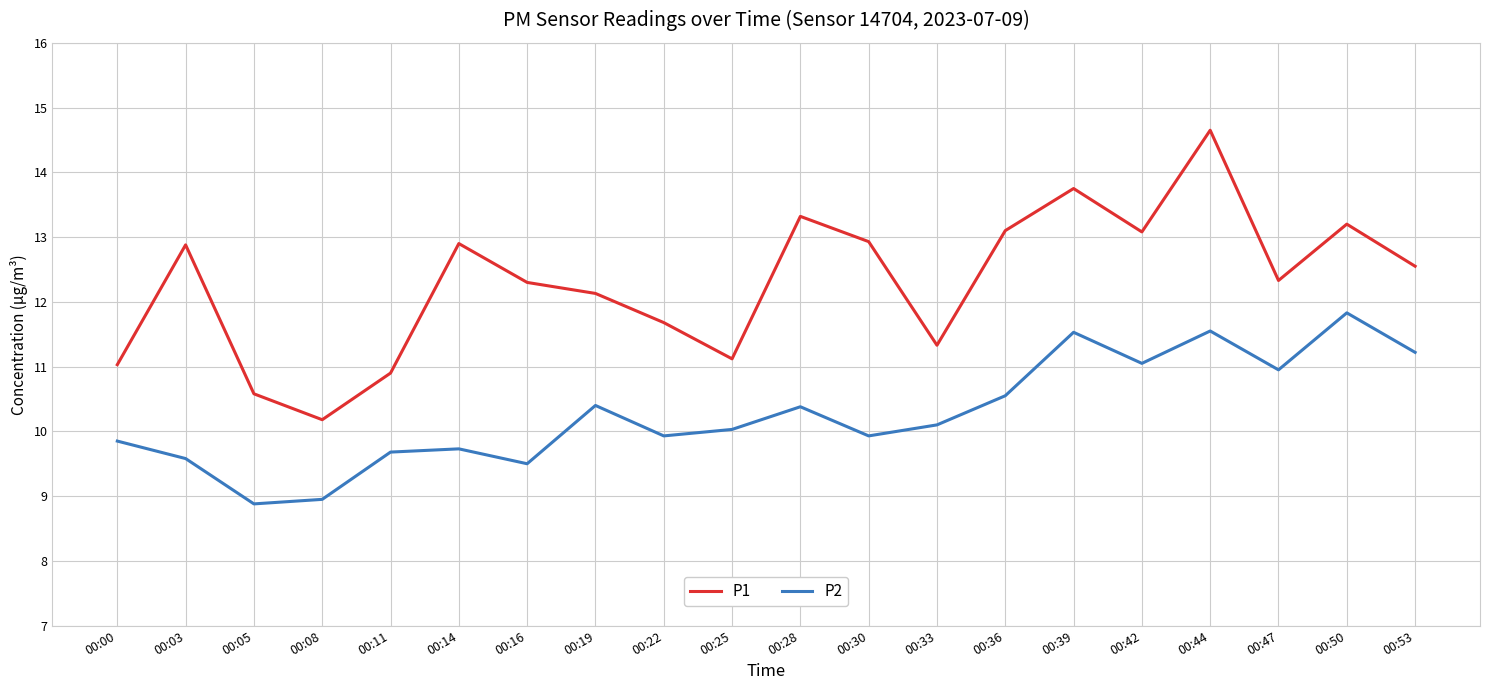

What is the difference between the maximum and minimum values in the P1 series?

4.5